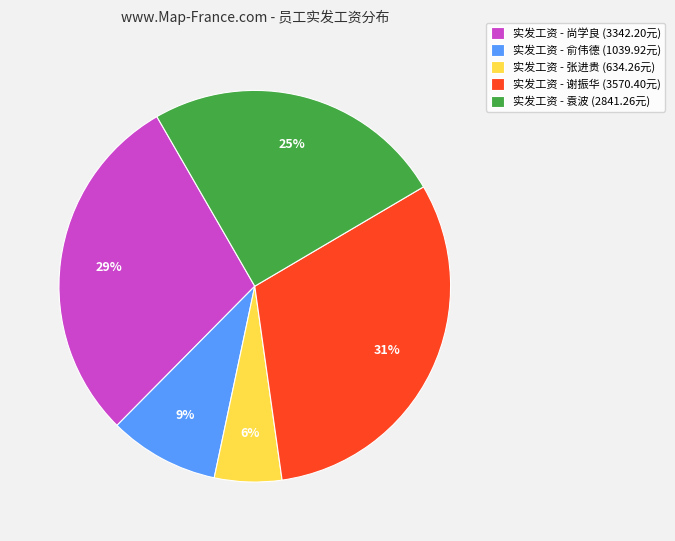

Is it true that 实发工资 - 袁波 (2841.26元) is 33% of the pie?

False